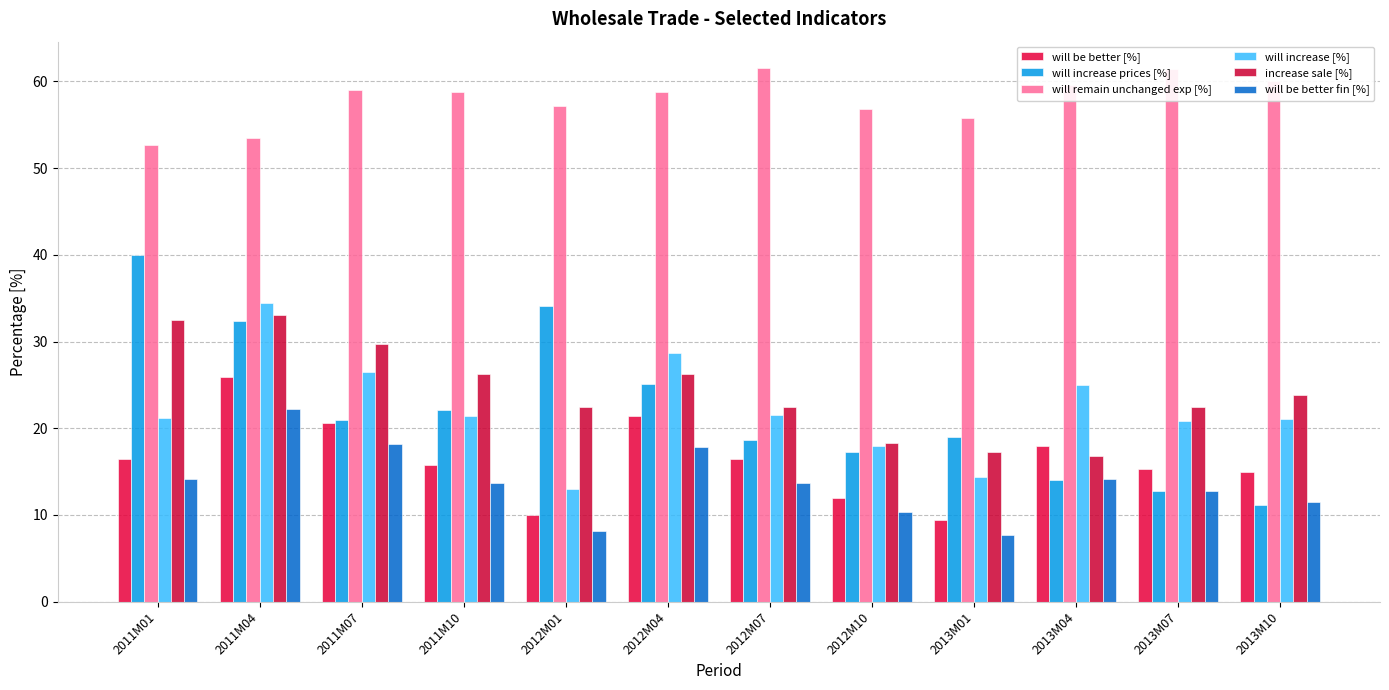

At which category is the sum across all series the highest?

2011M04